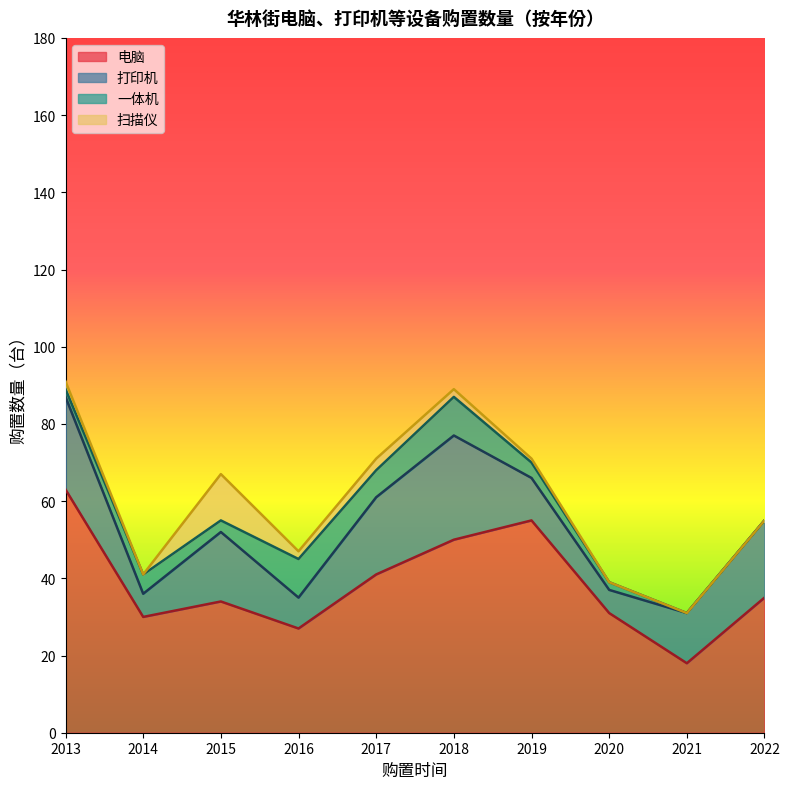

Which category has the lowest value in the 扫描仪 series?

2014